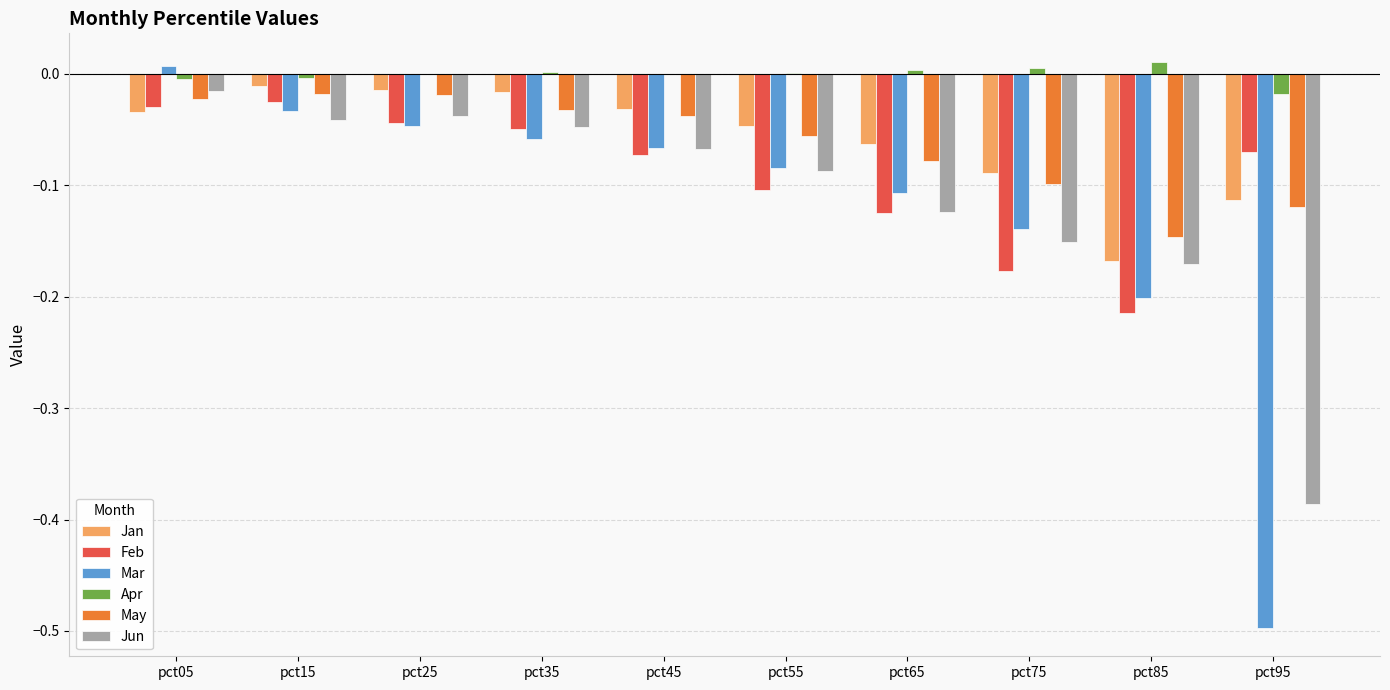

Is the value of Apr at pct35 greater than the value of Mar at pct25?

Yes